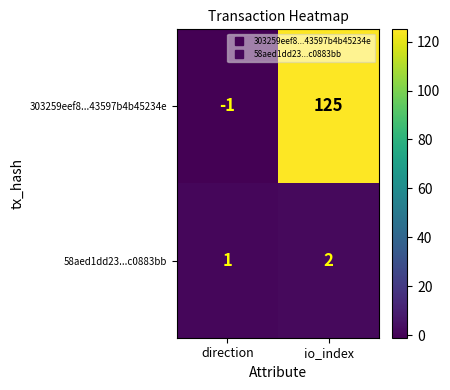

Rank the series at direction from lowest to highest value.

303259eef8...43597b4b45234e, 58aed1dd23...c0883bb